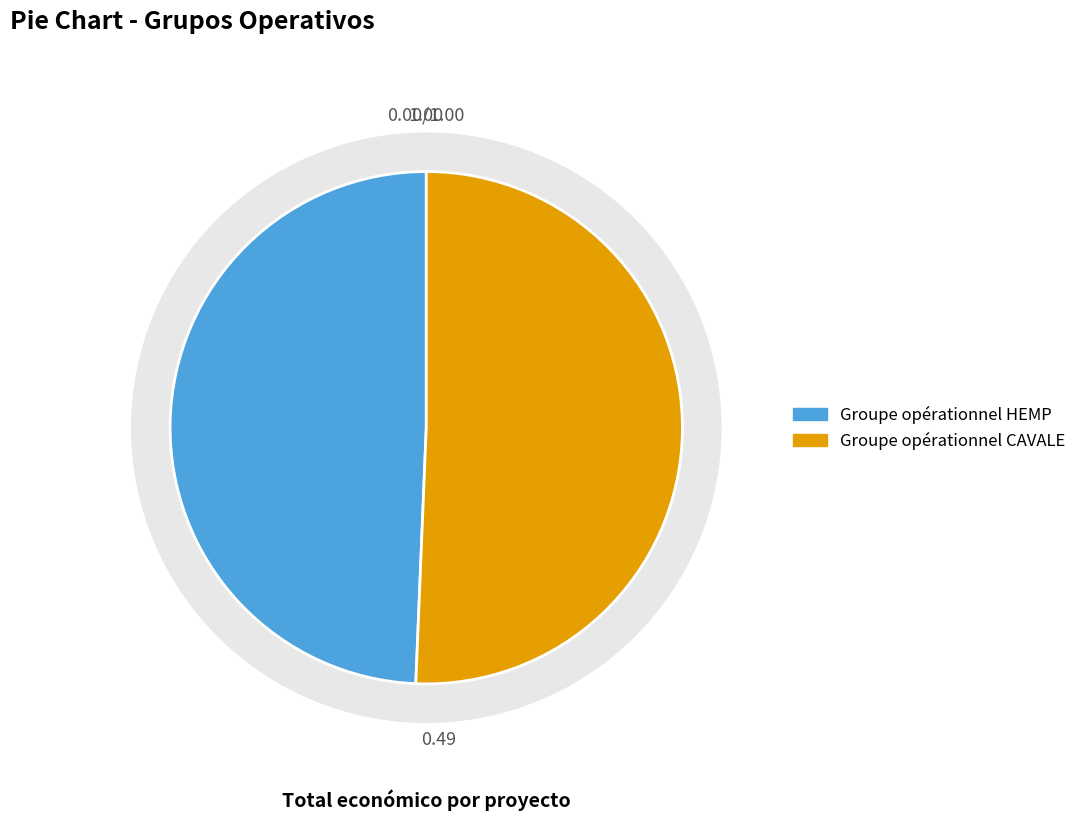

To the nearest percent, what percentage of the pie is Groupe opérationnel HEMP?

49%